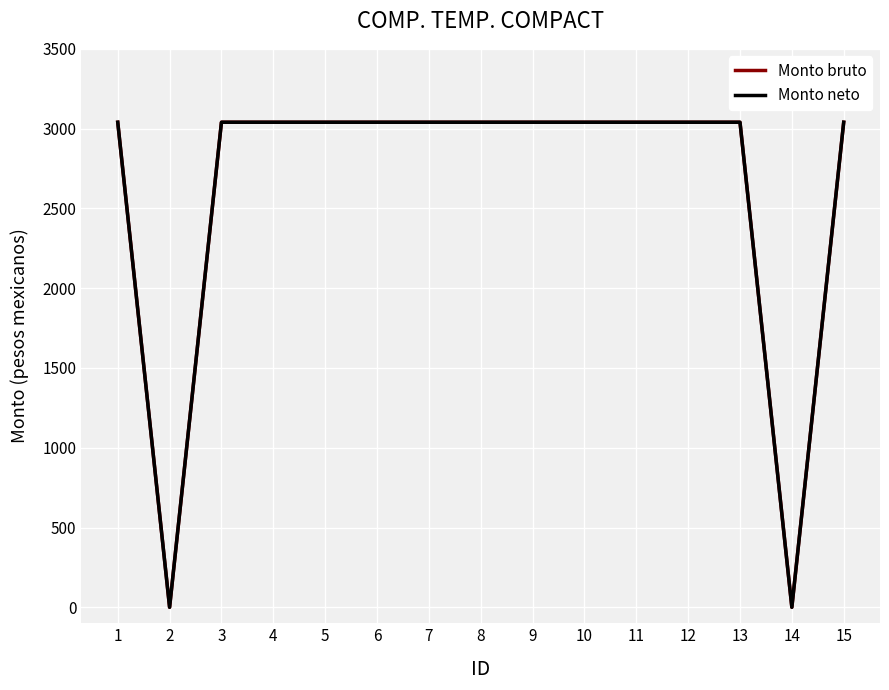

The Monto bruto series shows 976 at 9. True or false?

False